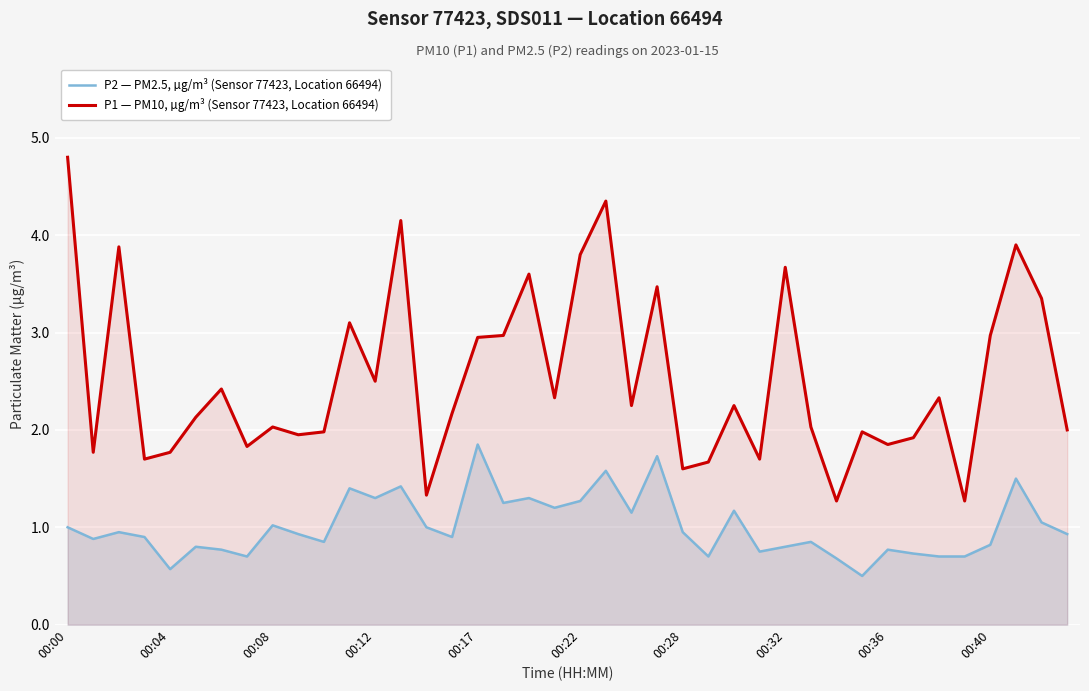

Reading left to right, extract all data points from this chart.

P2 — PM2.5, µg/m³ (Sensor 77423, Location 66494): 1.0	0.9	0.9	0.9	0.6	0.8	0.8	0.7	1.0	0.9	0.8	1.4	1.3	1.4	1.0	0.9	1.9	1.2	1.3	1.2	1.3	1.6	1.1	1.7	0.9	0.7	1.2	0.8	0.8	0.8	0.7	0.5	0.8	0.7	0.7	0.7	0.8	1.5	1.1	0.9
P1 — PM10, µg/m³ (Sensor 77423, Location 66494): 4.8	1.8	3.9	1.7	1.8	2.1	2.4	1.8	2.0	1.9	2.0	3.1	2.5	4.2	1.3	2.2	3.0	3.0	3.6	2.3	3.8	4.3	2.2	3.5	1.6	1.7	2.2	1.7	3.7	2.0	1.3	2.0	1.9	1.9	2.3	1.3	3.0	3.9	3.4	2.0